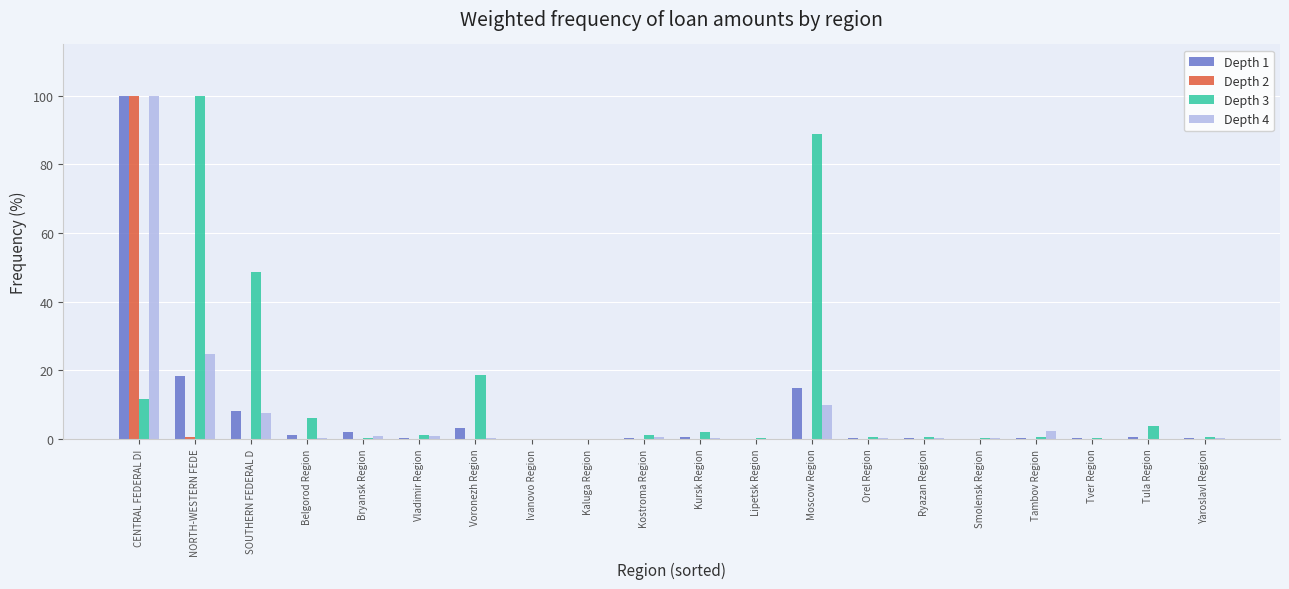

What is the greatest value displayed?

100.0